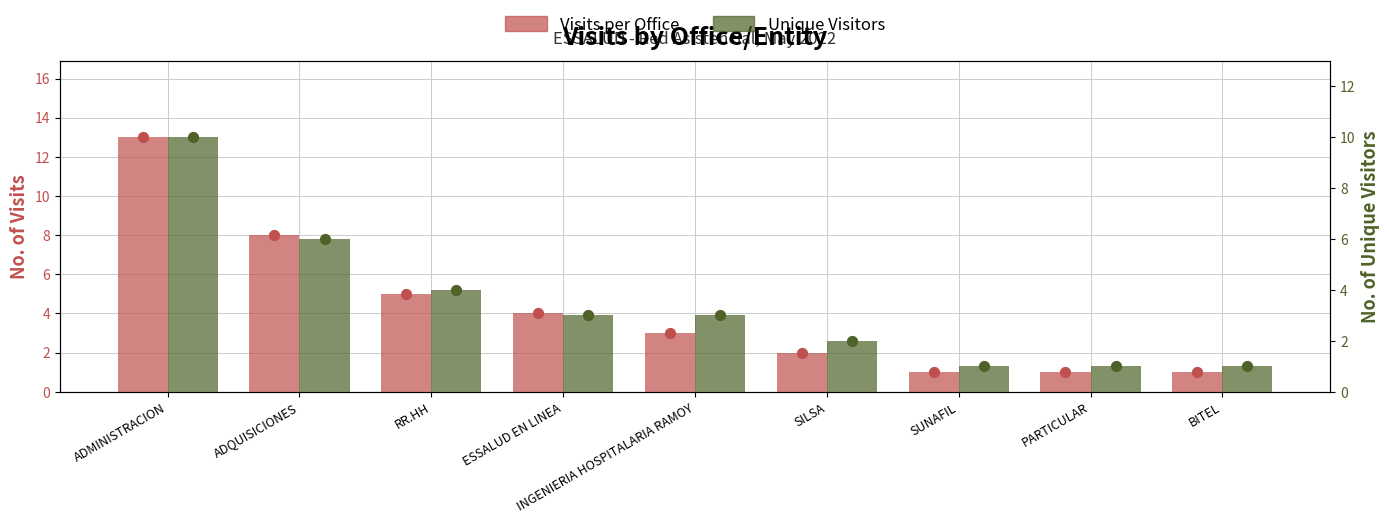

Is the value of Unique Visitors at ESSALUD EN LINEA greater than the value of Visits per Office at SUNAFIL?

Yes